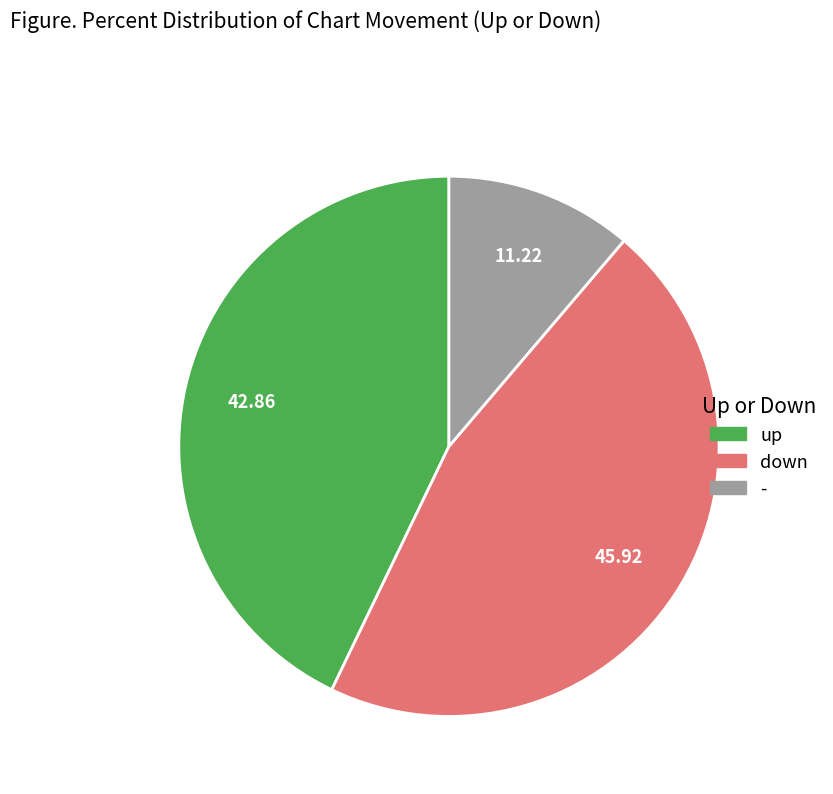

What is the ratio of the value at up to the value at down?

0.9